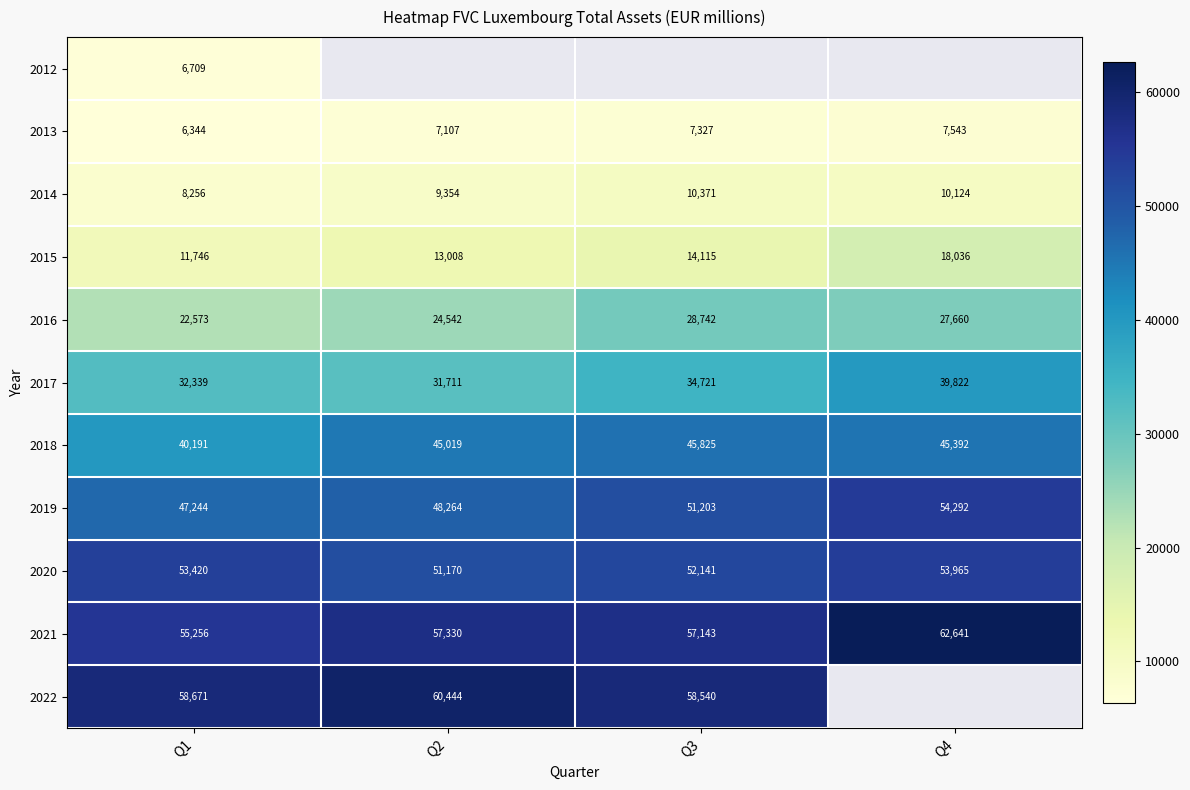

Which label corresponds to the smallest value in the chart?

Q1